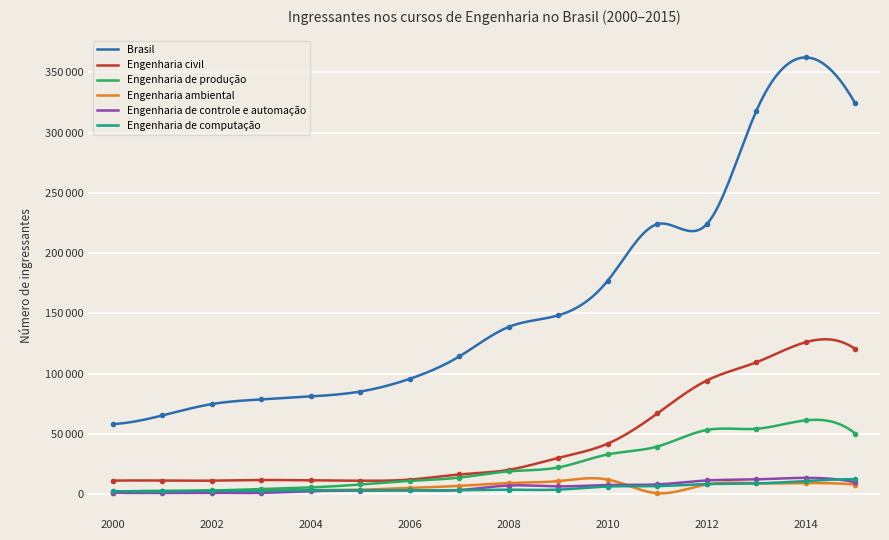

Where is the first local maximum for Engenharia ambiental?

2010